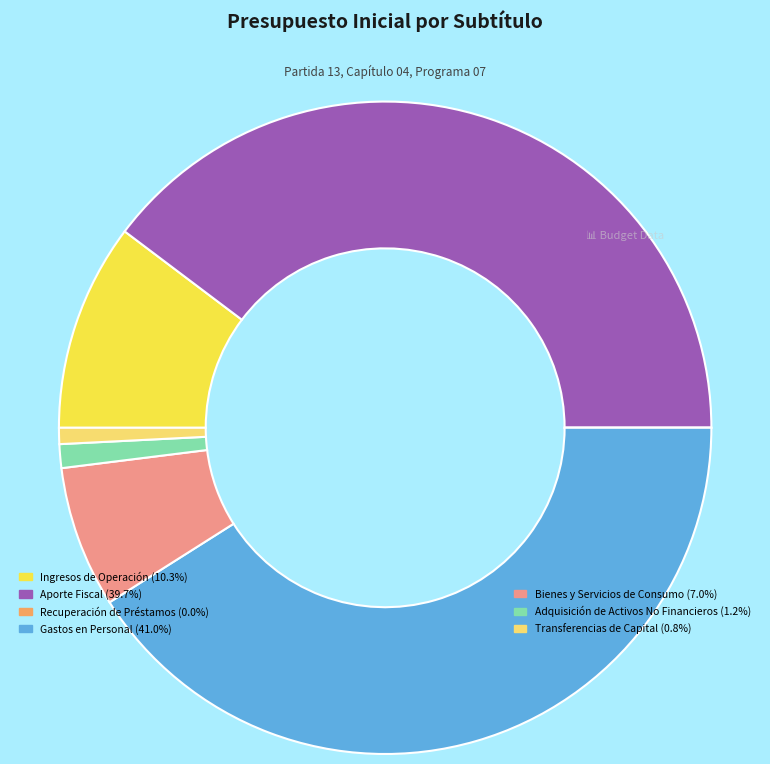

Is there a majority slice in this chart?

No